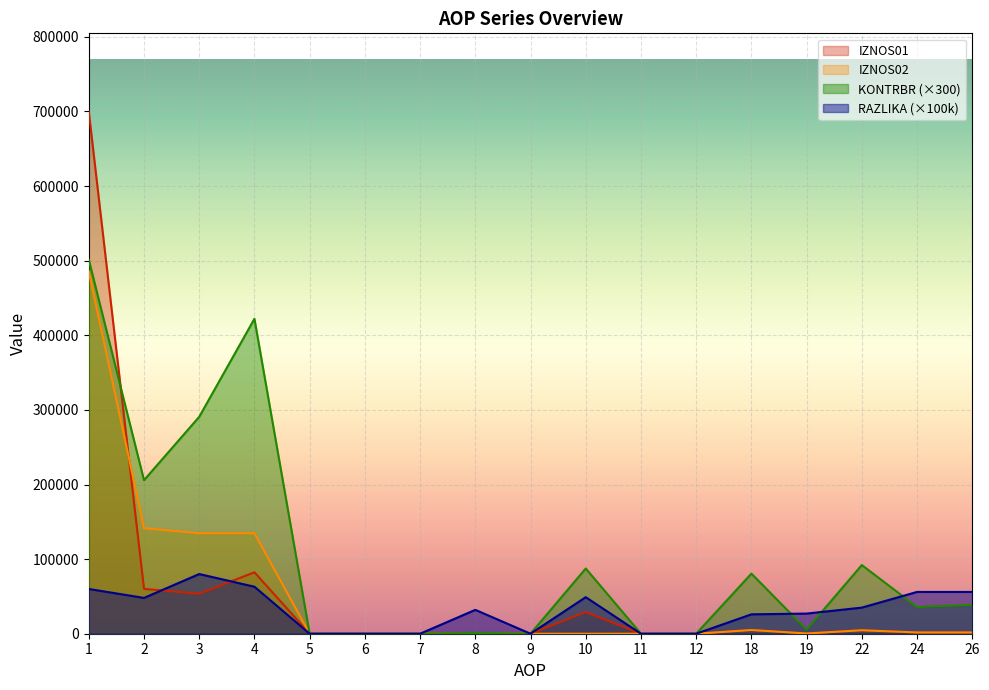

Where is the first local maximum for KONTRBR?

4